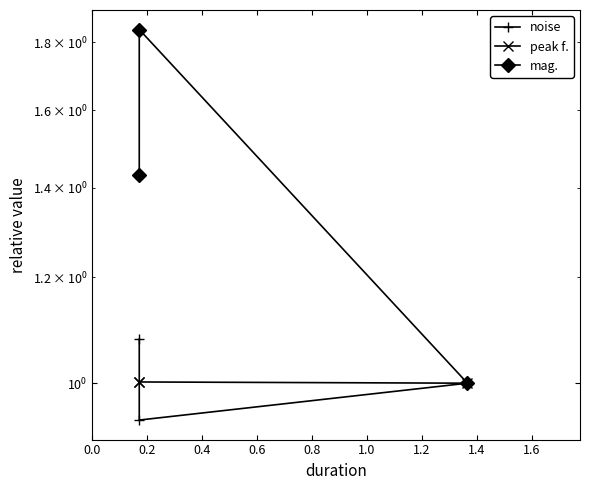

Reading right to left, list all the values displayed in this chart.

noise: 1.1	0.9	1.0
peak f.: 1.0	1.0	1.0
mag.: 1.4	1.8	1.0